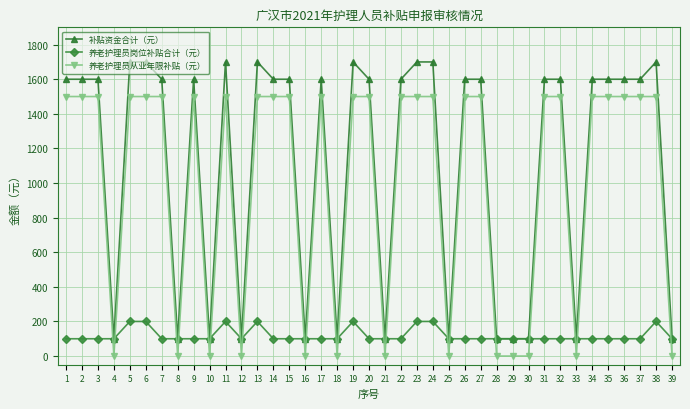

What is the sum of all 养老护理员从业年限补贴（元） values?

39000